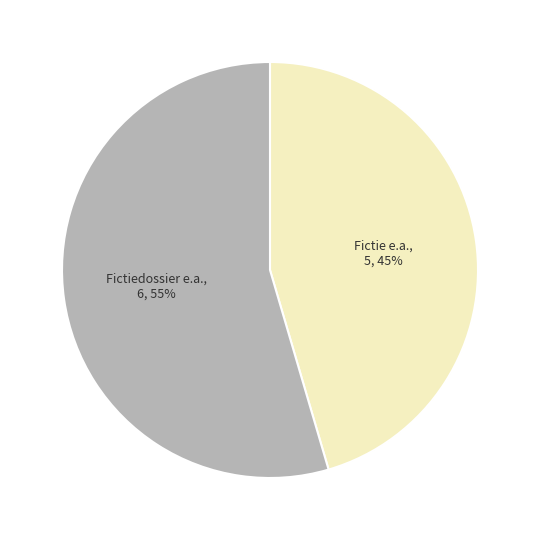

Rank the categories by value from lowest to highest.

Fictie e.a., Fictiedossier e.a.